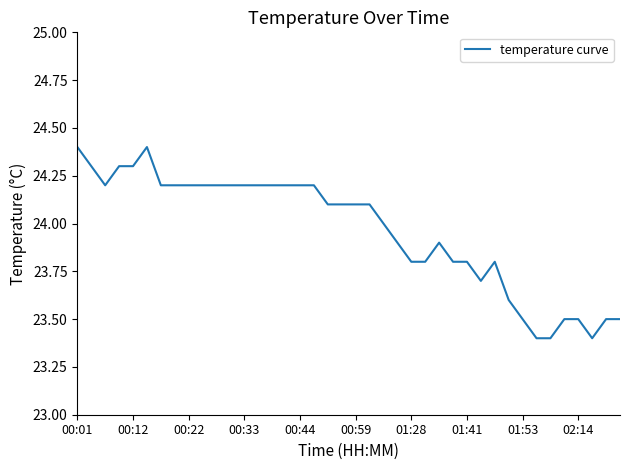

Reading right to left, extract all data points from this chart.

23.5	23.5	23.4	23.5	23.5	23.4	23.4	23.5	23.6	23.8	23.7	23.8	23.8	23.9	23.8	23.8	23.9	24.0	24.1	24.1	24.1	24.1	24.2	24.2	24.2	24.2	24.2	24.2	24.2	24.2	24.2	24.2	24.2	24.2	24.4	24.3	24.3	24.2	24.3	24.4